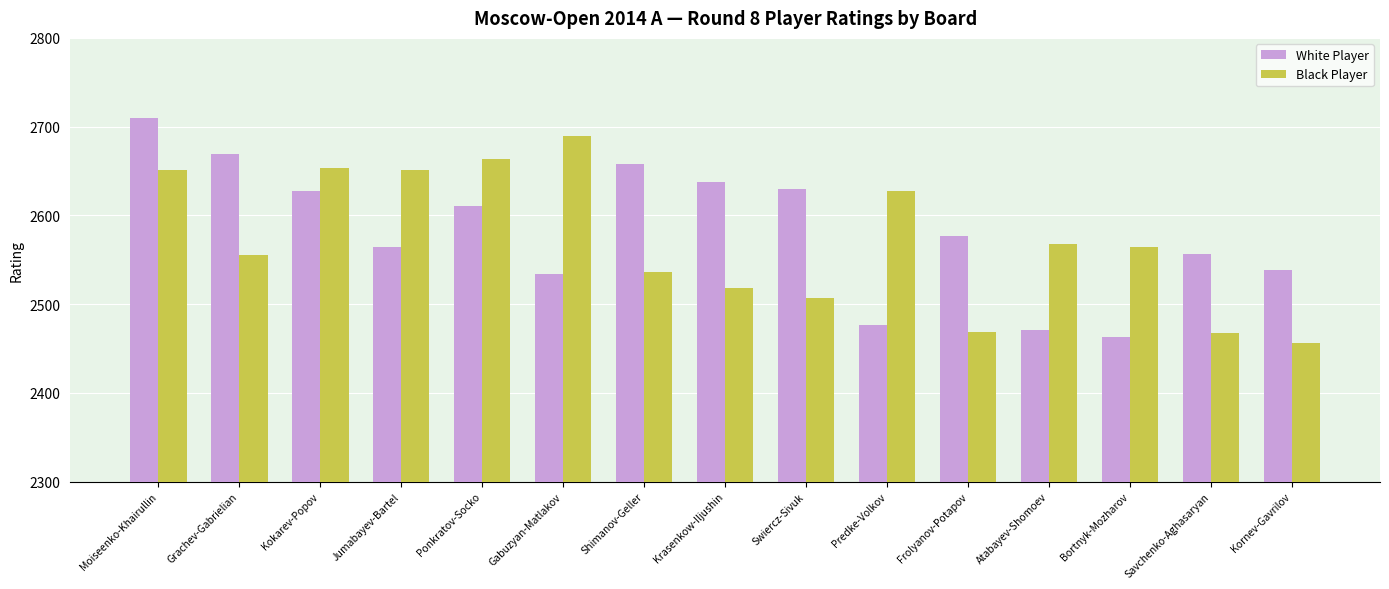

At Ponkratov-Socko, list the series in order from largest to smallest.

Black Player, White Player